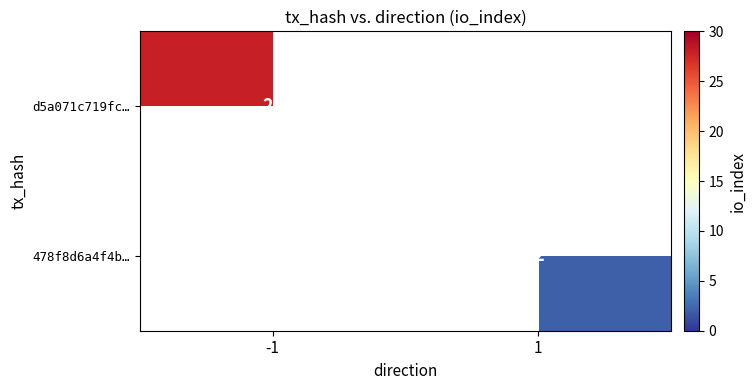

At how many categories does at least one series exceed 17?

1